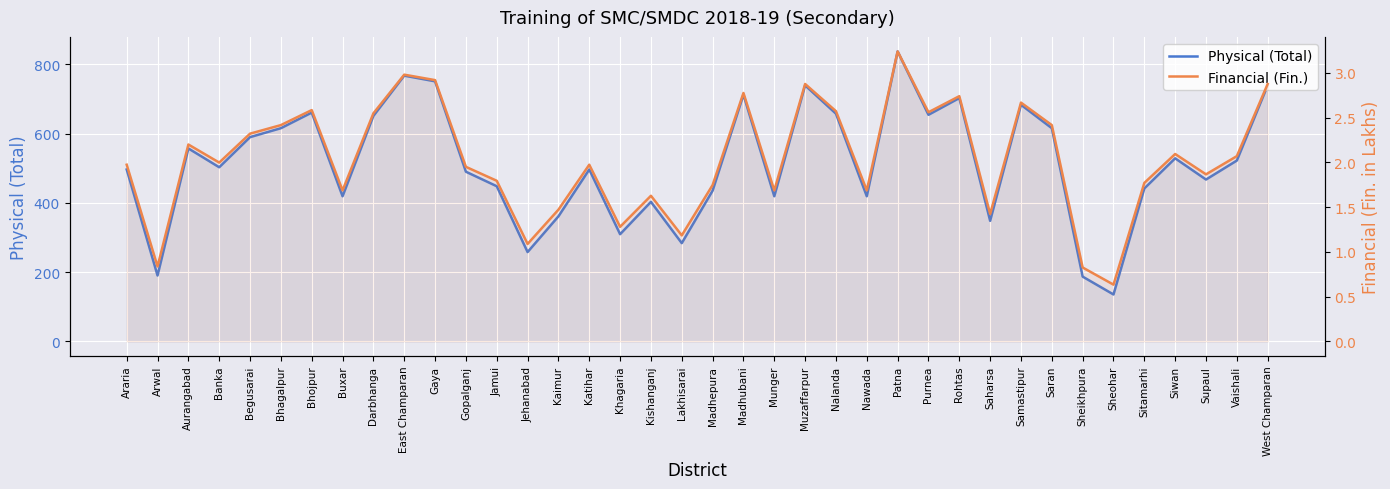

Does the chart display data point markers on the line(s)?

No